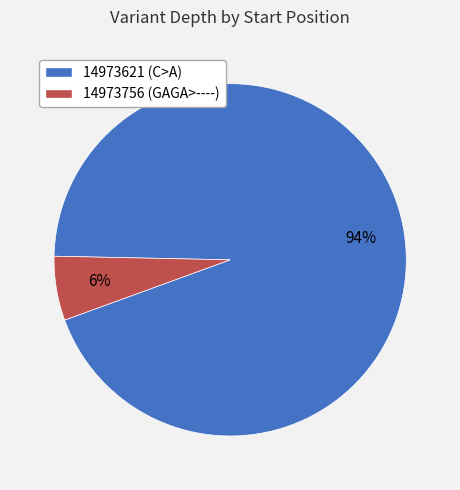

What is the largest slice in the pie chart?

14973621